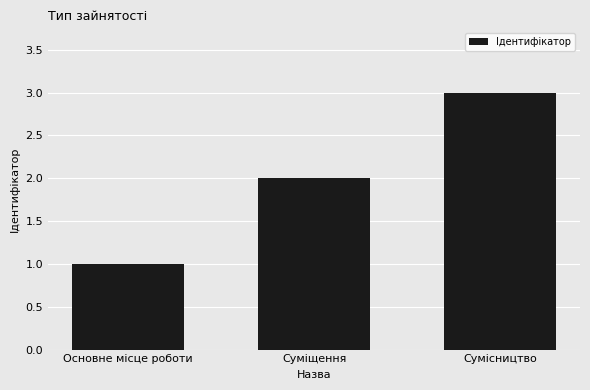

What is the ratio of the value at Сумісництво to the value at Основне місце роботи?

3.0